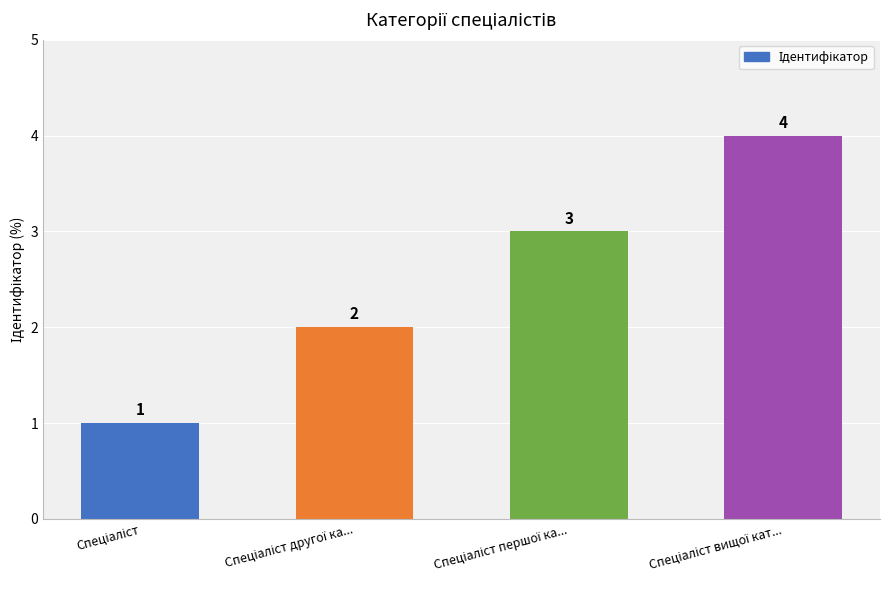

What is the maximum value shown in the chart?

4